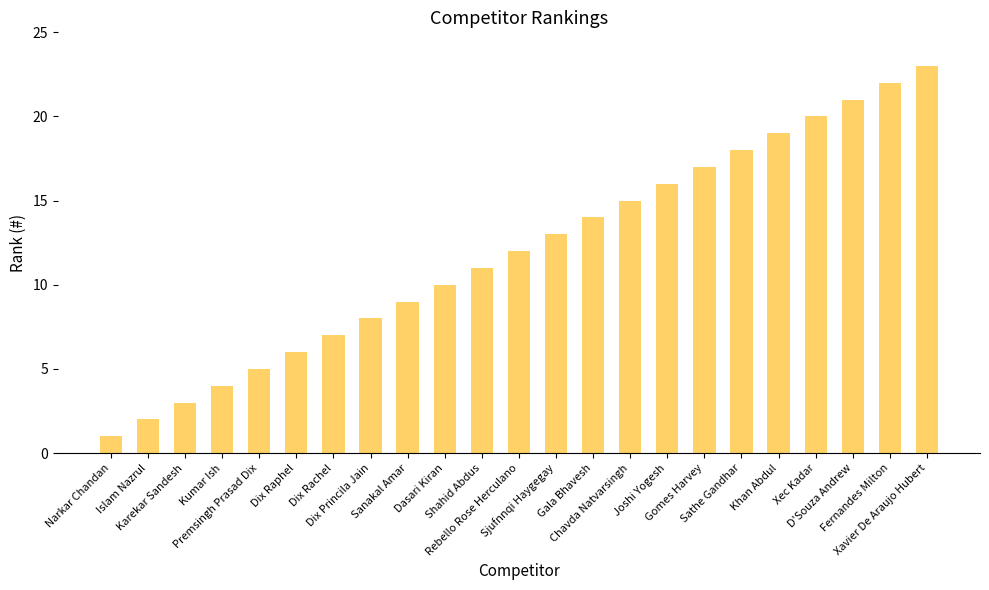

What is the change in value from Dix Princila Jain to Sanakal Amar?

+1